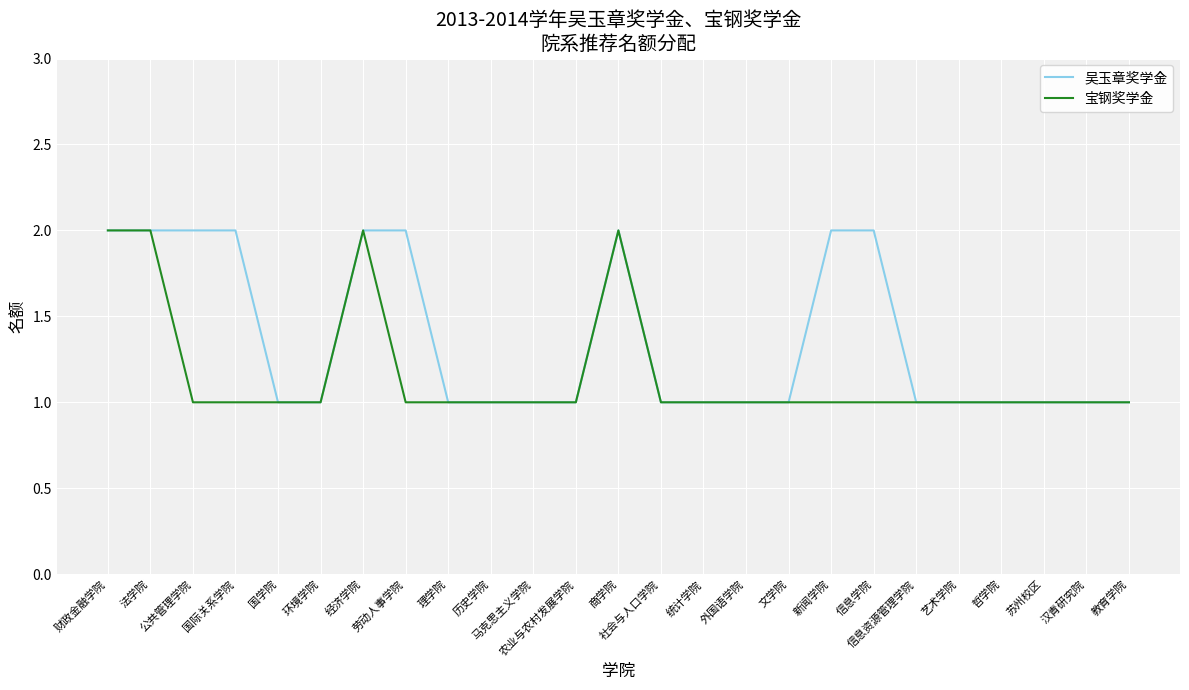

Reading left to right, transcribe all the data shown in this chart.

吴玉章奖学金: 财政金融学院=2	法学院=2	公共管理学院=2	国际关系学院=2	国学院=1	环境学院=1	经济学院=2	劳动人事学院=2	理学院=1	历史学院=1	马克思主义学院=1	农业与农村发展学院=1	商学院=2	社会与人口学院=1	统计学院=1	外国语学院=1	文学院=1	新闻学院=2	信息学院=2	信息资源管理学院=1	艺术学院=1	哲学院=1	苏州校区=1	汉青研究院=1	教育学院=1
宝钢奖学金: 财政金融学院=2	法学院=2	公共管理学院=1	国际关系学院=1	国学院=1	环境学院=1	经济学院=2	劳动人事学院=1	理学院=1	历史学院=1	马克思主义学院=1	农业与农村发展学院=1	商学院=2	社会与人口学院=1	统计学院=1	外国语学院=1	文学院=1	新闻学院=1	信息学院=1	信息资源管理学院=1	艺术学院=1	哲学院=1	苏州校区=1	汉青研究院=1	教育学院=1